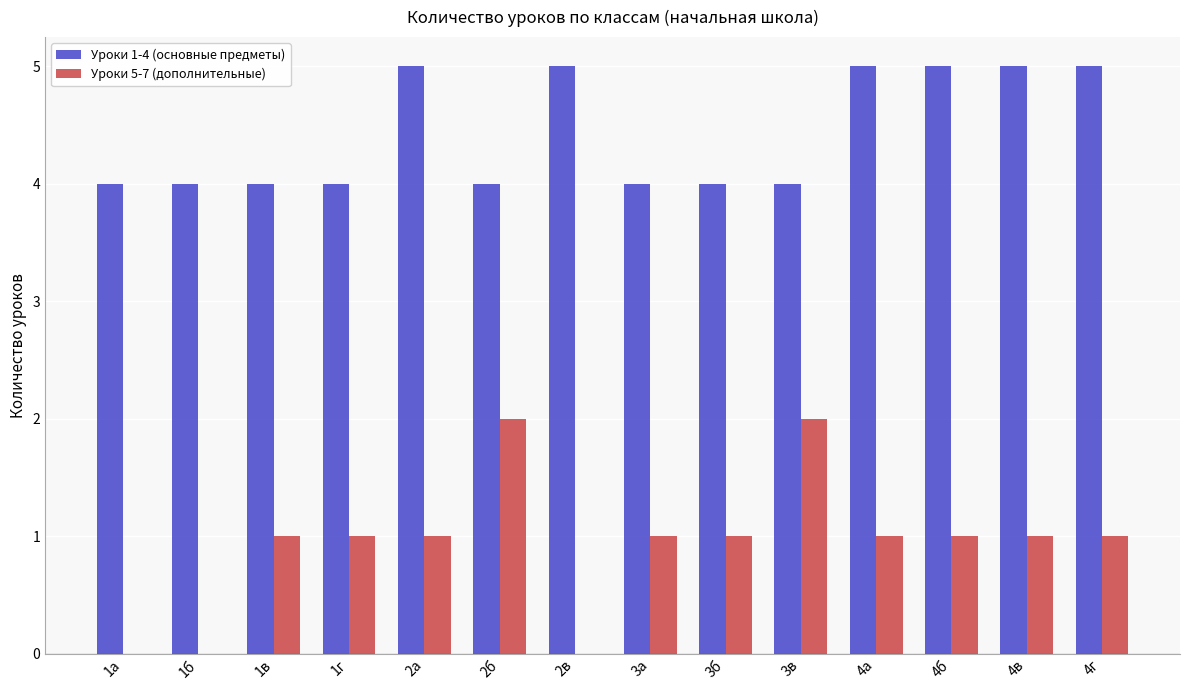

Are the bars grouped side by side (vs. stacked)?

Yes